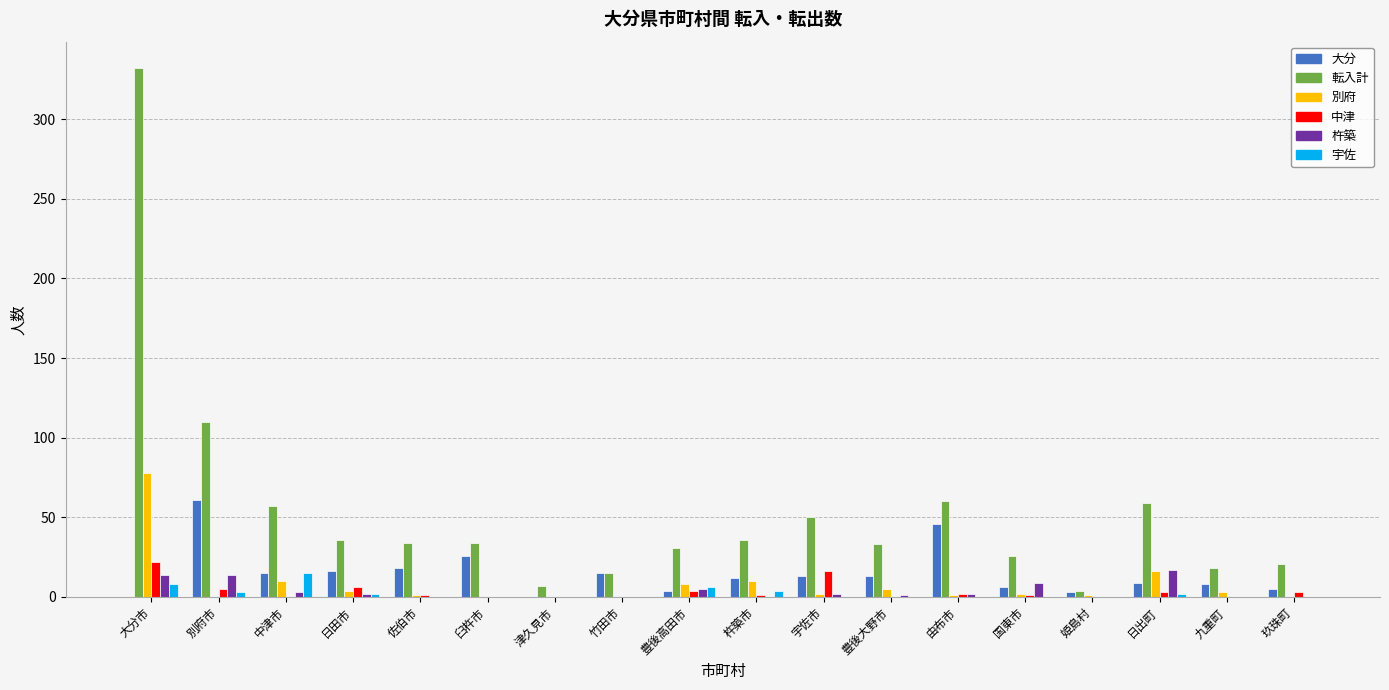

At which label is 転入計 closest to 168?

別府市